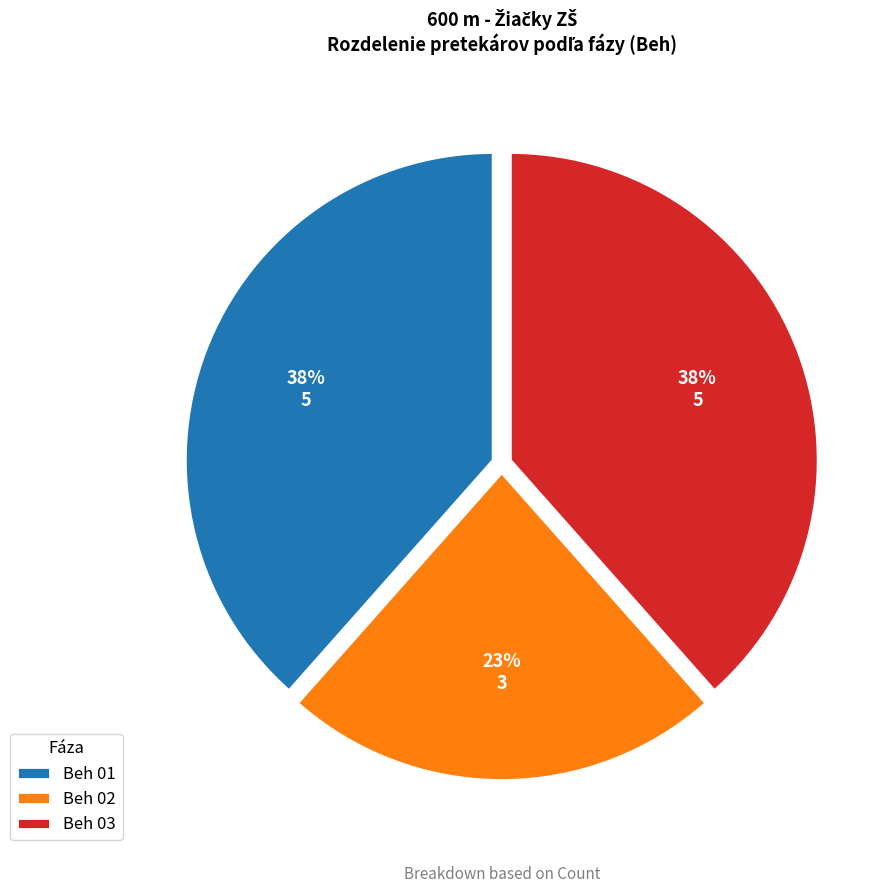

What is the smallest slice in the pie chart?

Beh 02